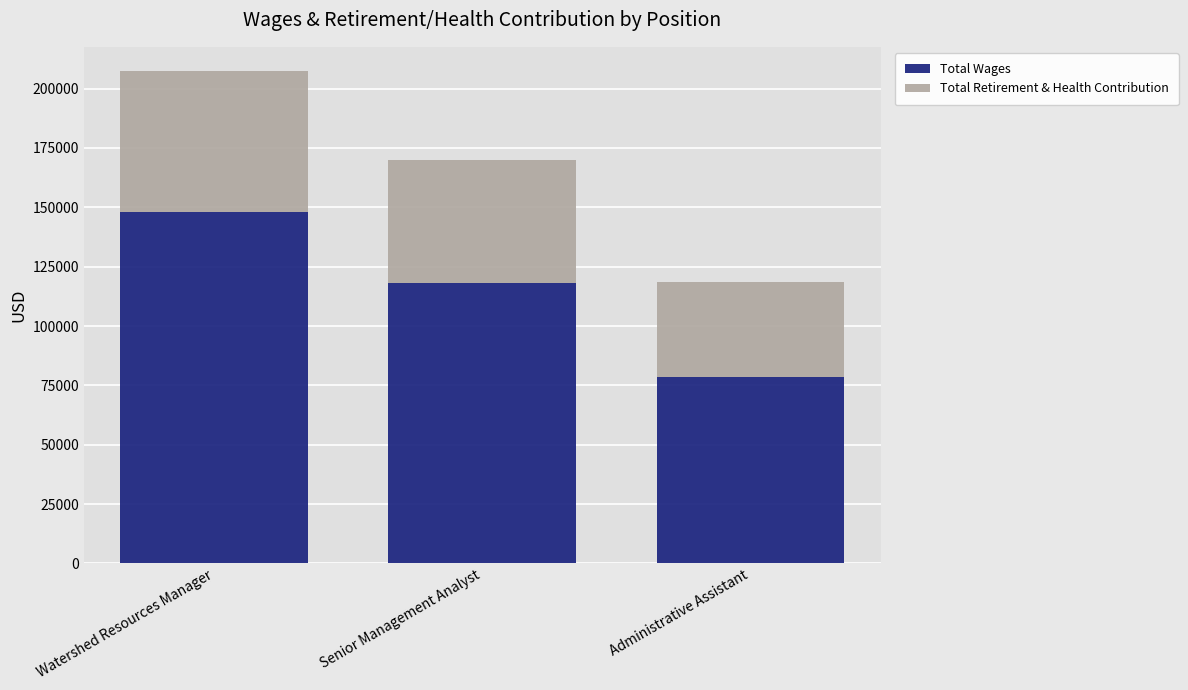

At which category is the sum across all series the highest?

Watershed Resources Manager